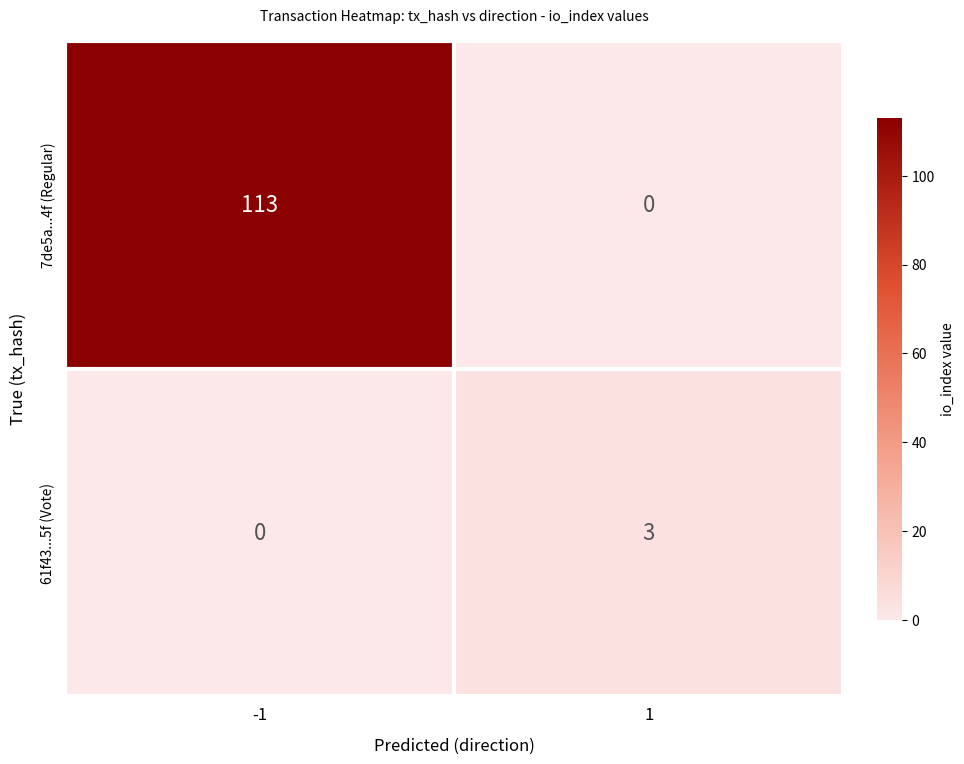

The value of 7de5a...4f (Regular) at -1 is 113. True or false?

True